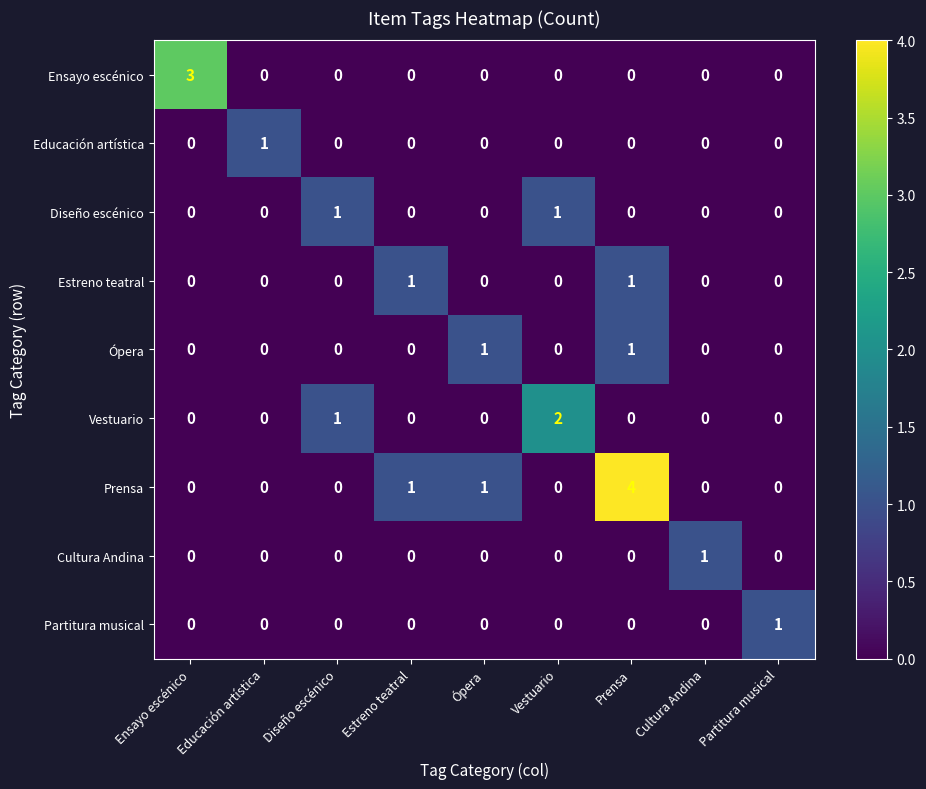

Count the number of data series in this chart.

9